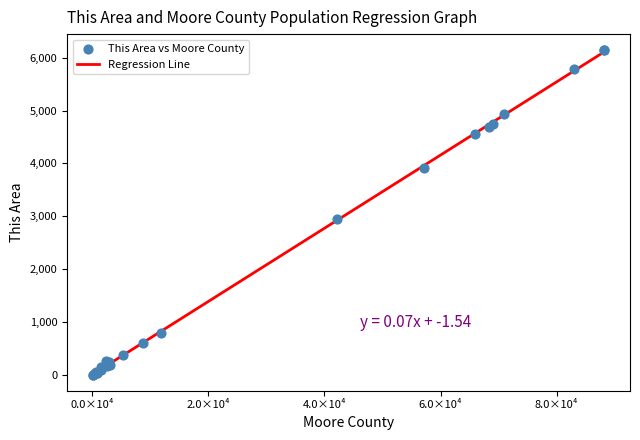

What Y value in the scatter plot is closest to 3071?

2947